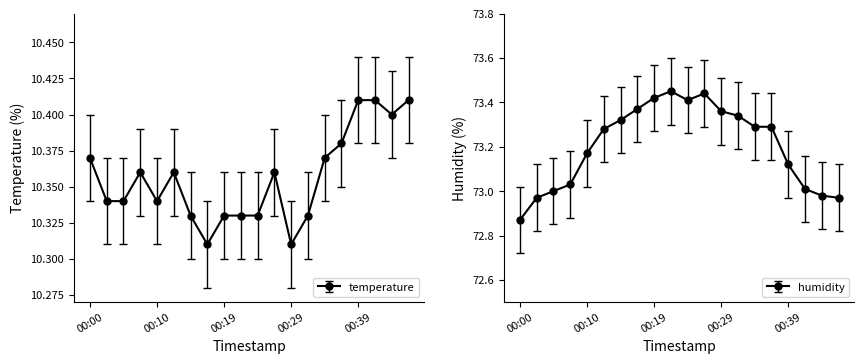

What is the spread (max minus min) of values at 00:27?

63.1